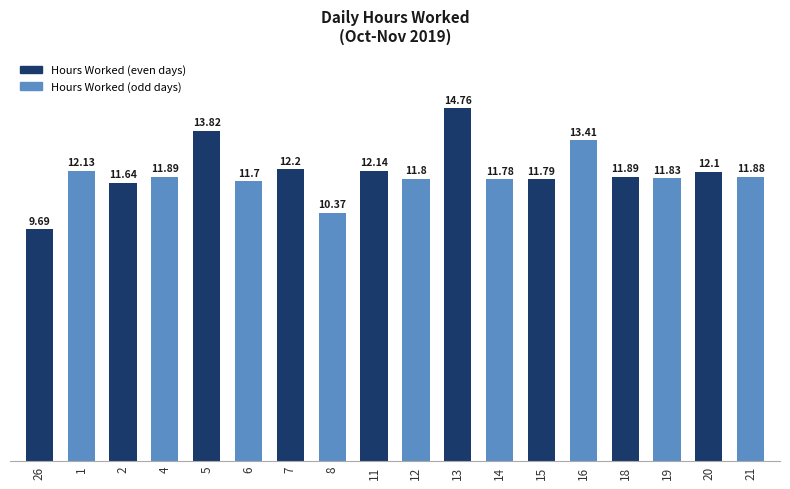

Which category has the highest value across all series?

13